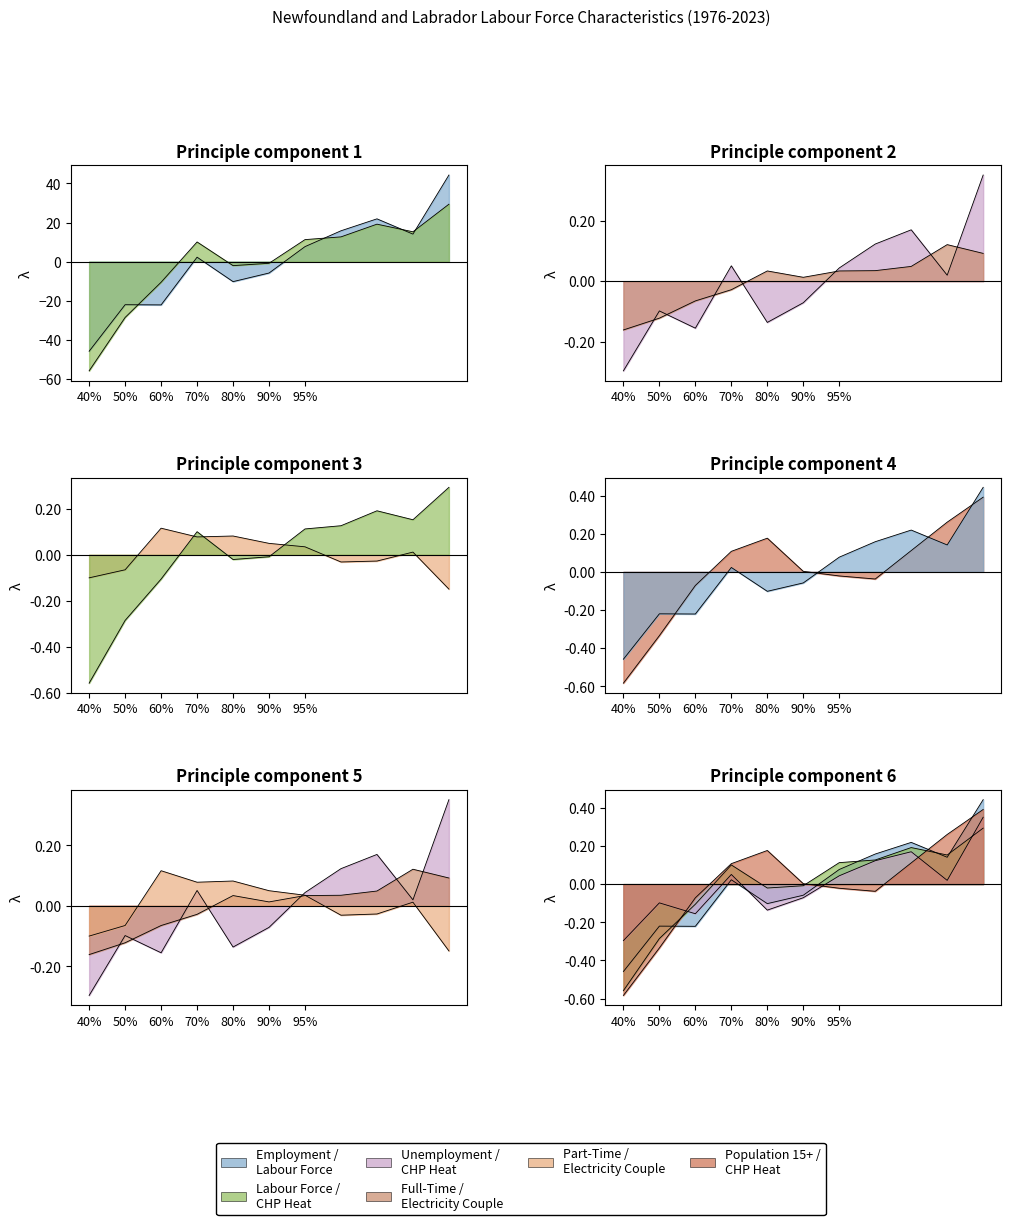

What is the minimum value for Labour Force?

-0.6